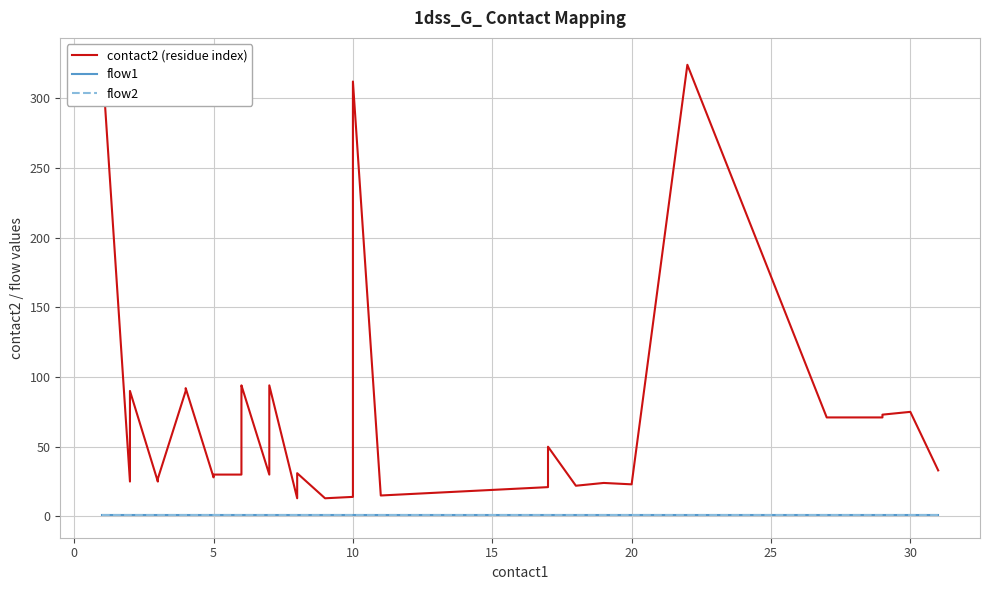

List the series in order of their peak value, highest first.

contact2 (residue index), flow1, flow2